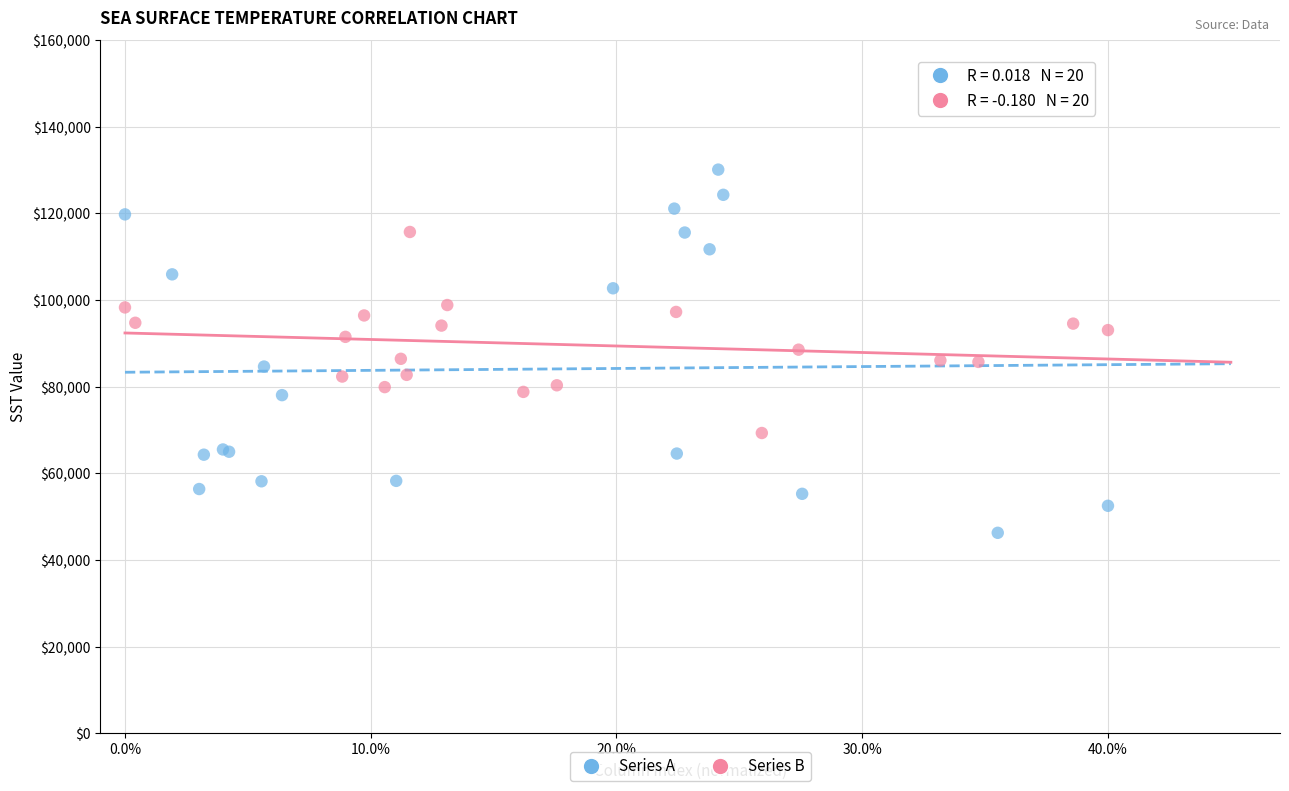

Which series has the widest spread of Y values?

Series A